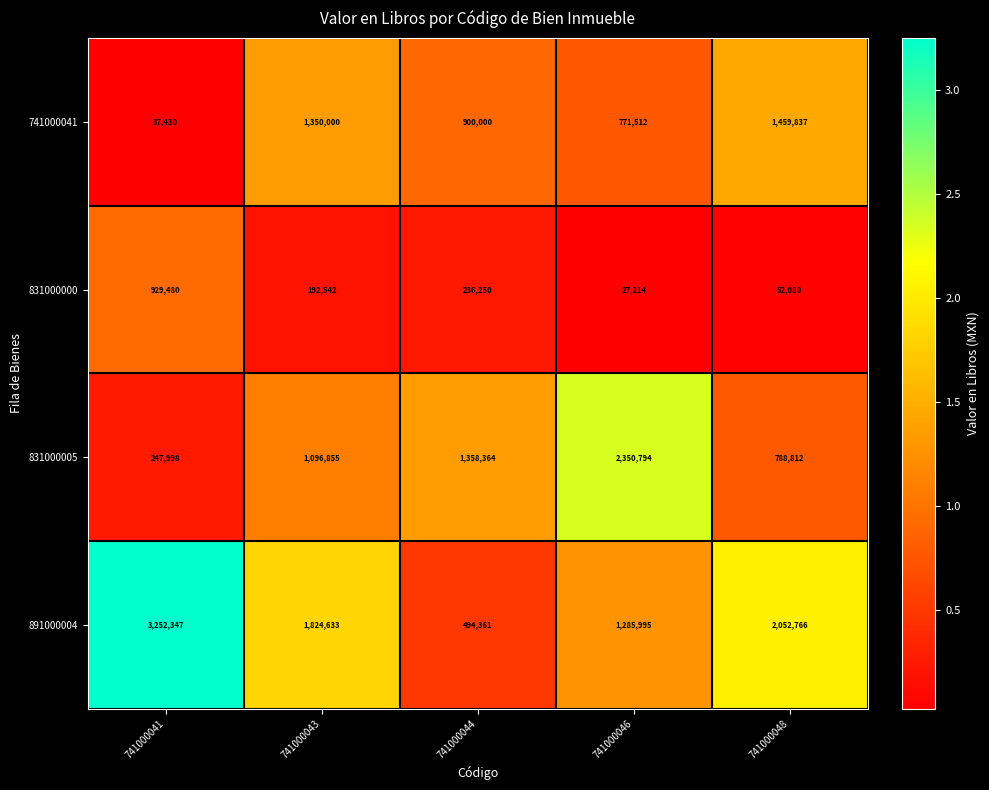

Rank the categories by 831000005 value from lowest to highest.

741000041, 741000048, 741000043, 741000044, 741000046